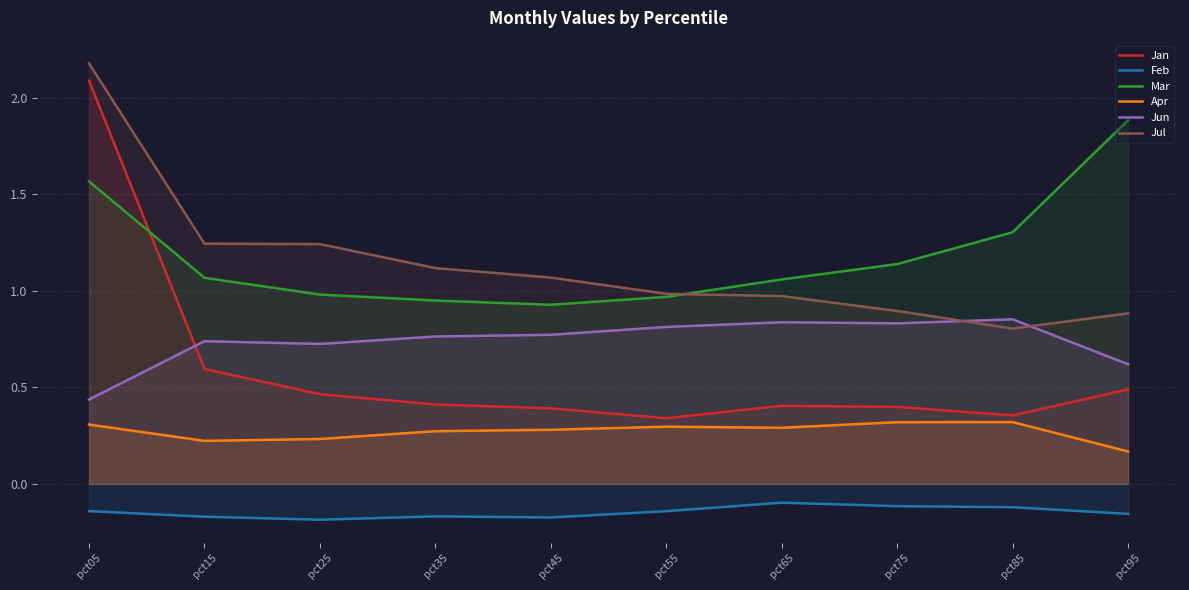

Is it true that Apr equals 0.3 at pct85?

True